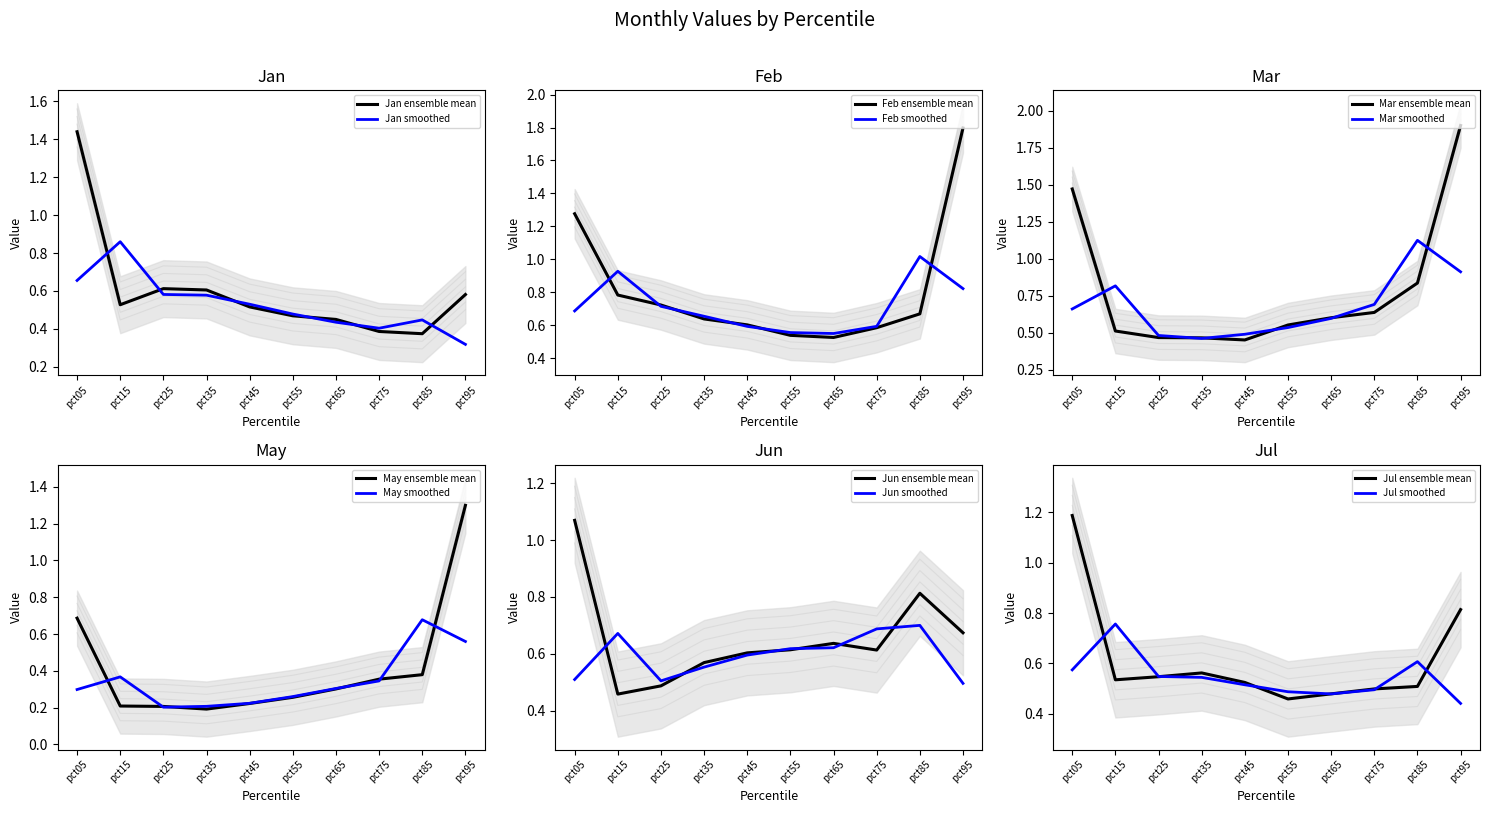

What is the sum of the May values at pct05 and pct45?

0.7